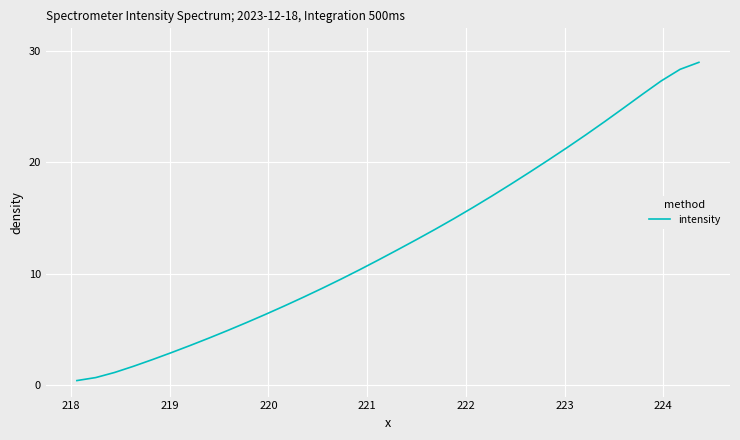

What is the difference between the maximum and minimum values?

28.5